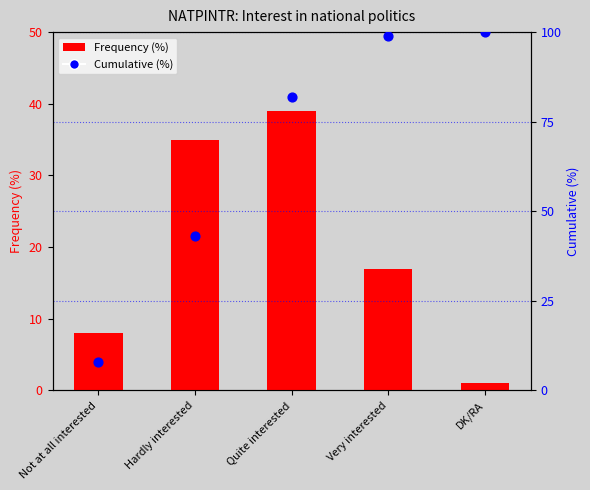

At how many categories does at least one series exceed 1?

5